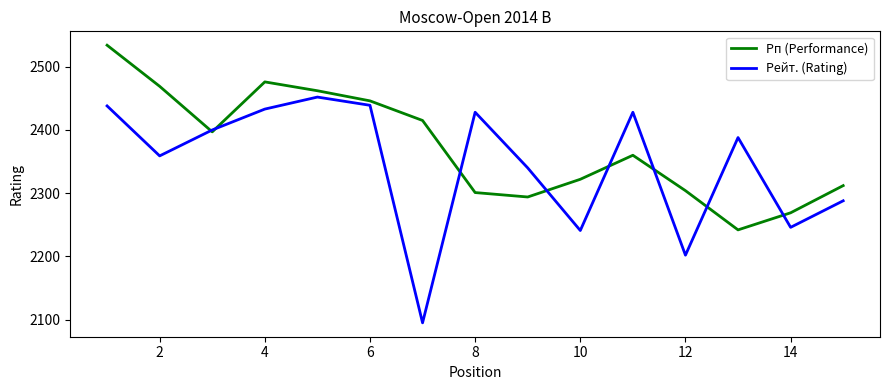

How many lines are shown in the chart?

2